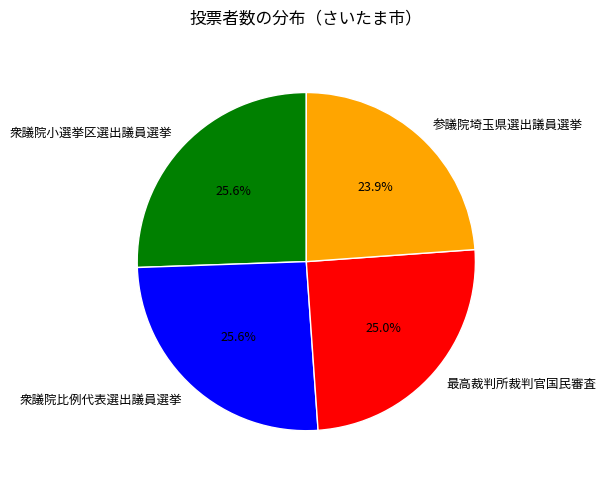

Count the number of slices in the pie.

4